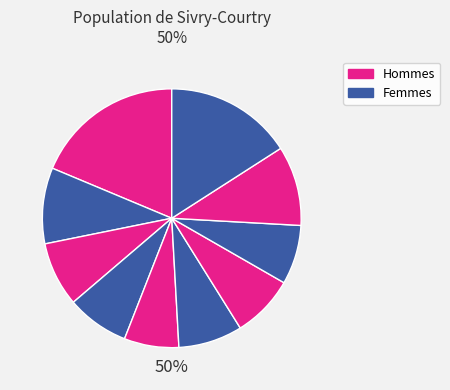

To the nearest percent, what is the average slice percentage?

10%